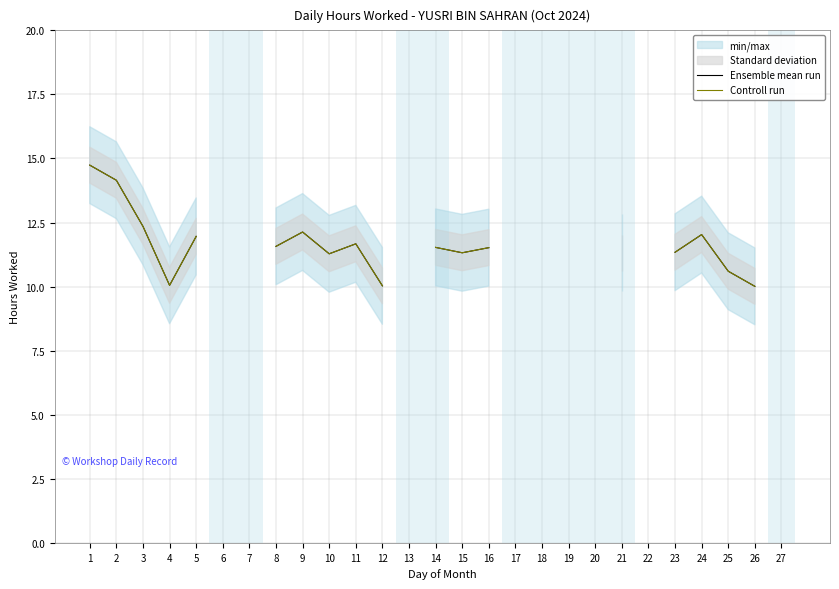

Is the value of Controll run at 16 greater than the value of Ensemble mean run at 15?

Yes